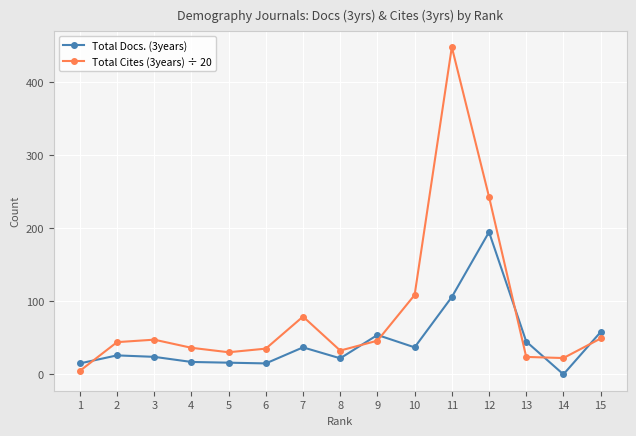

Which category has the highest value in the Total Cites (3years) ÷ 20 series?

11